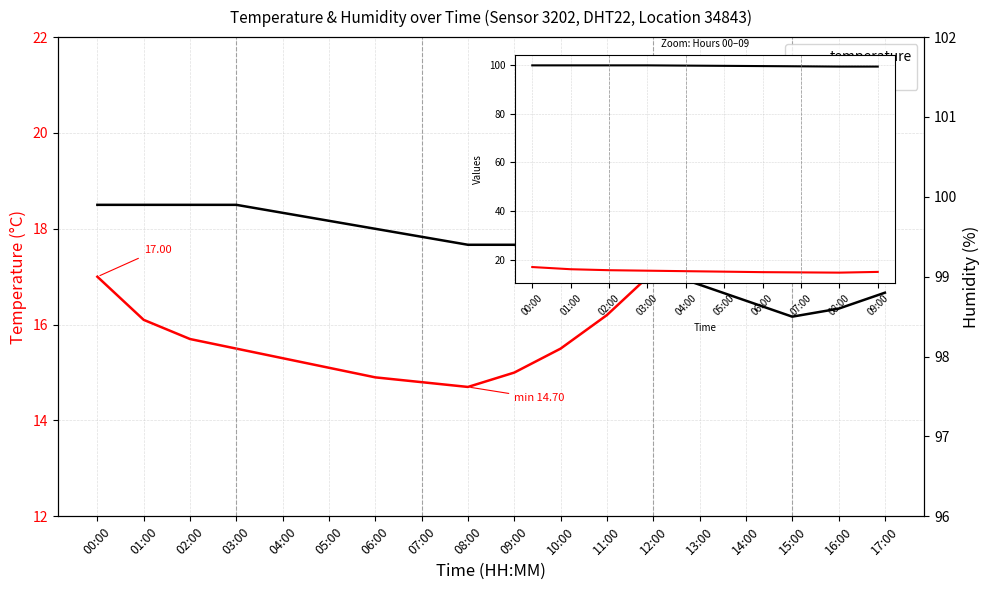

At which label does humidity reach its peak?

00:00